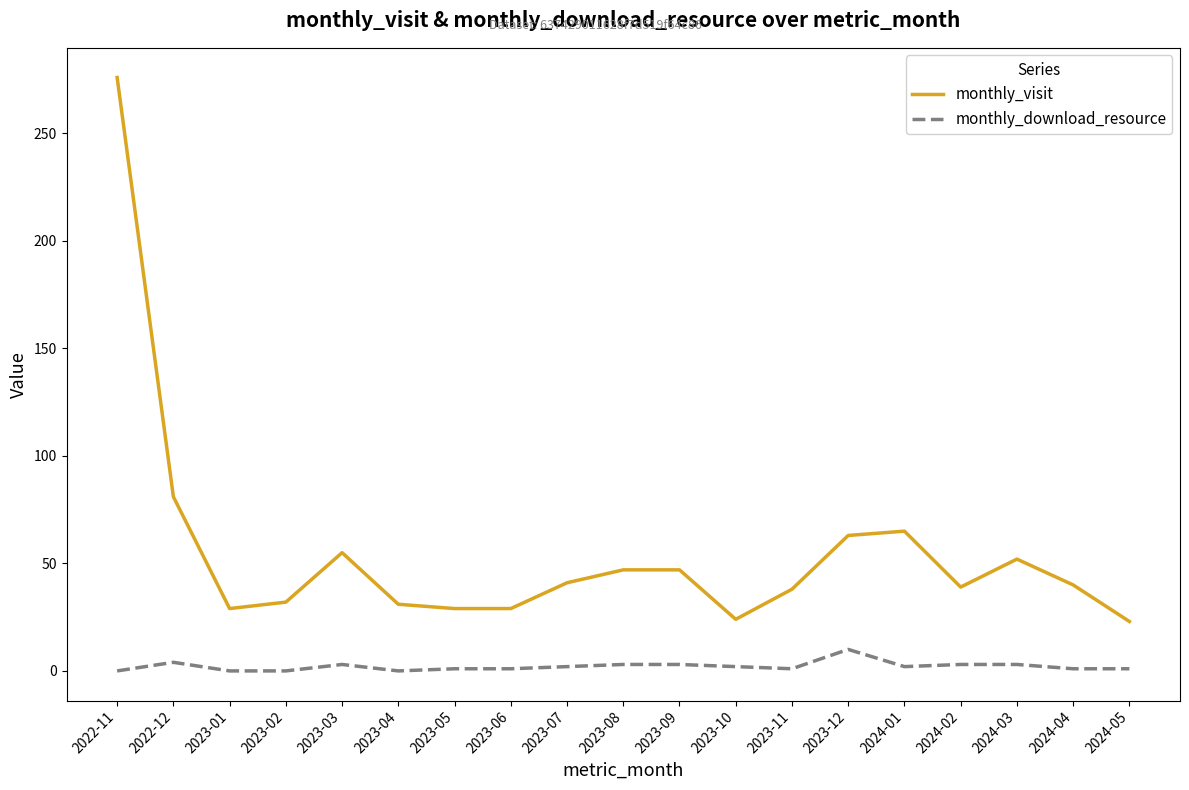

True or false: monthly_visit has a value of 24 at 2023-10.

True